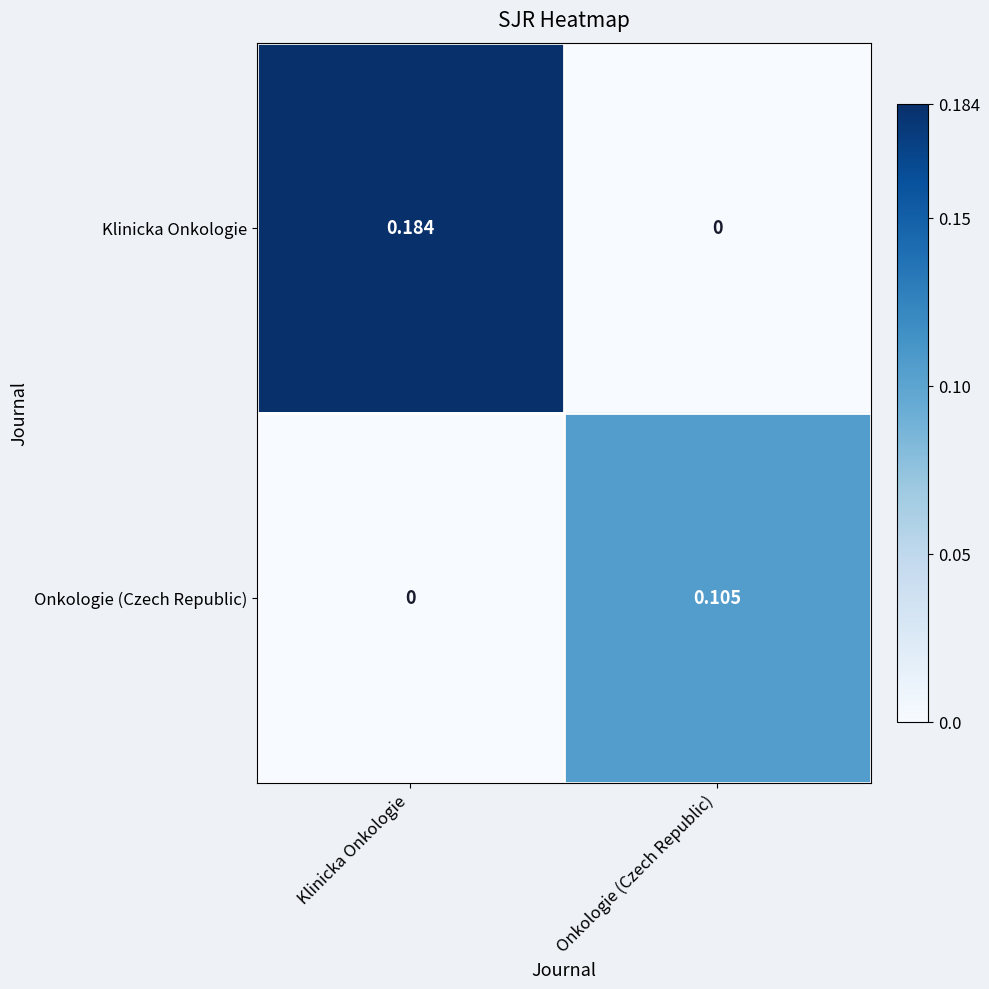

At which label is Onkologie (Czech Republic) closest to 0?

Klinicka Onkologie